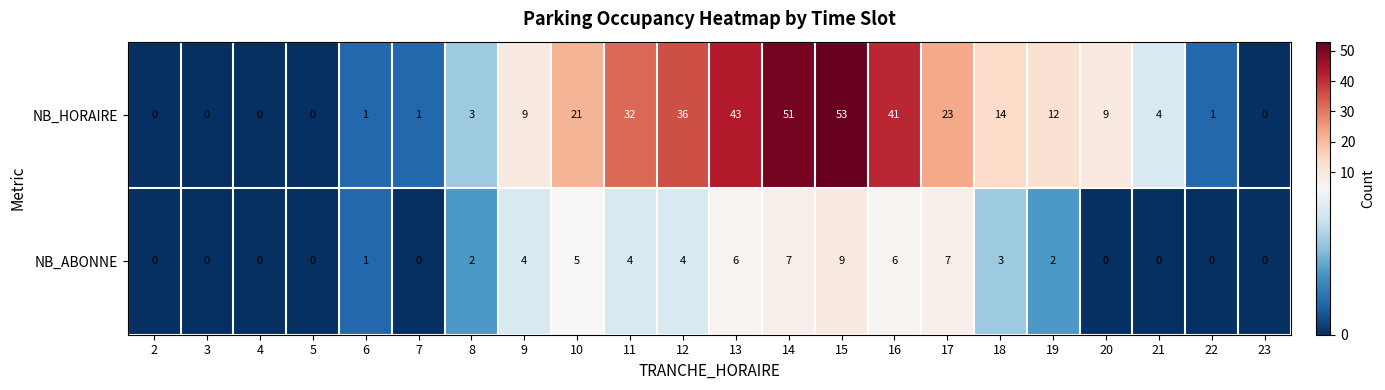

Which series has the widest spread of values?

NB_HORAIRE